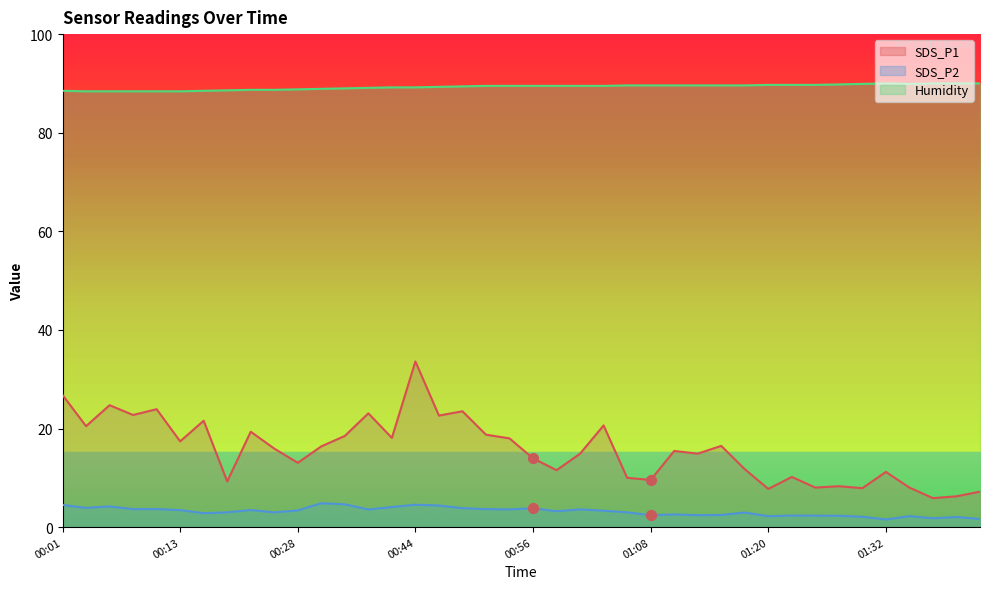

Which series contains the lowest Y value?

SDS_P2